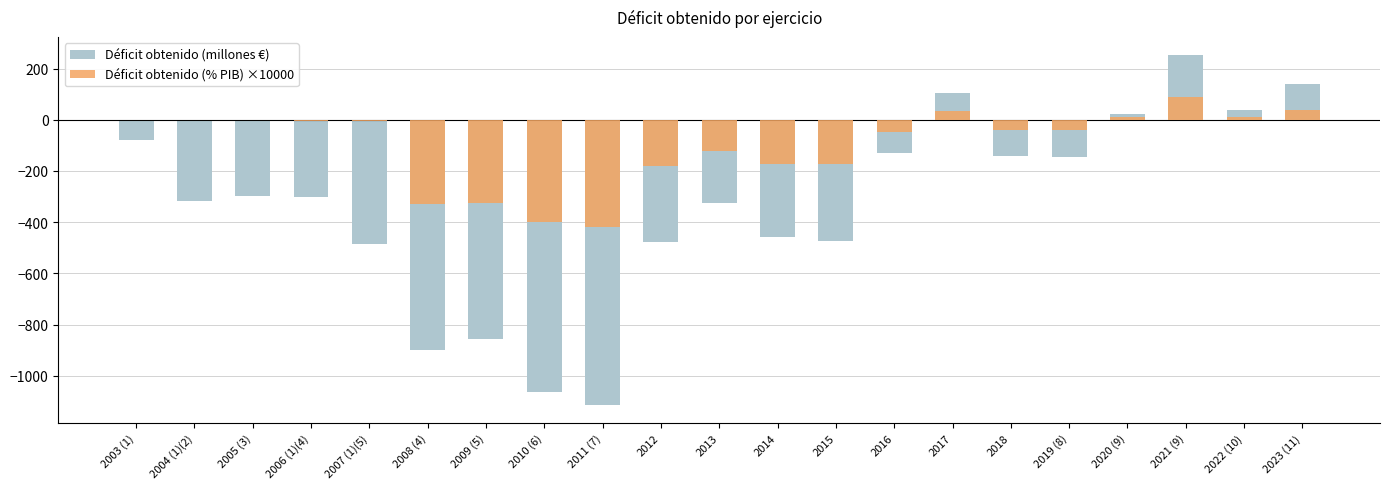

Which series has the widest spread of values?

Déficit obtenido (millones €)